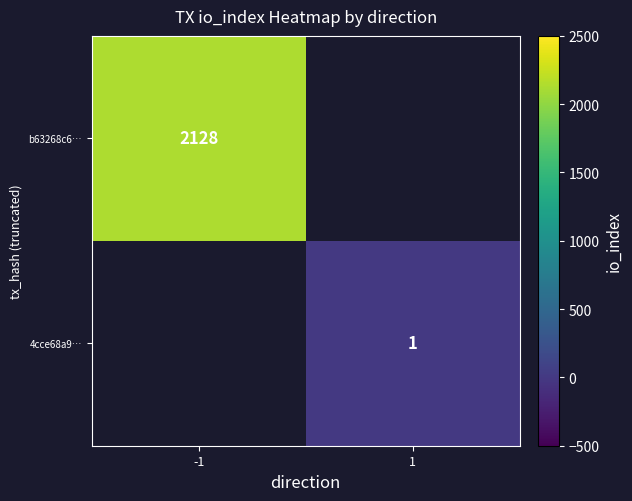

How many series are shown in this chart?

2